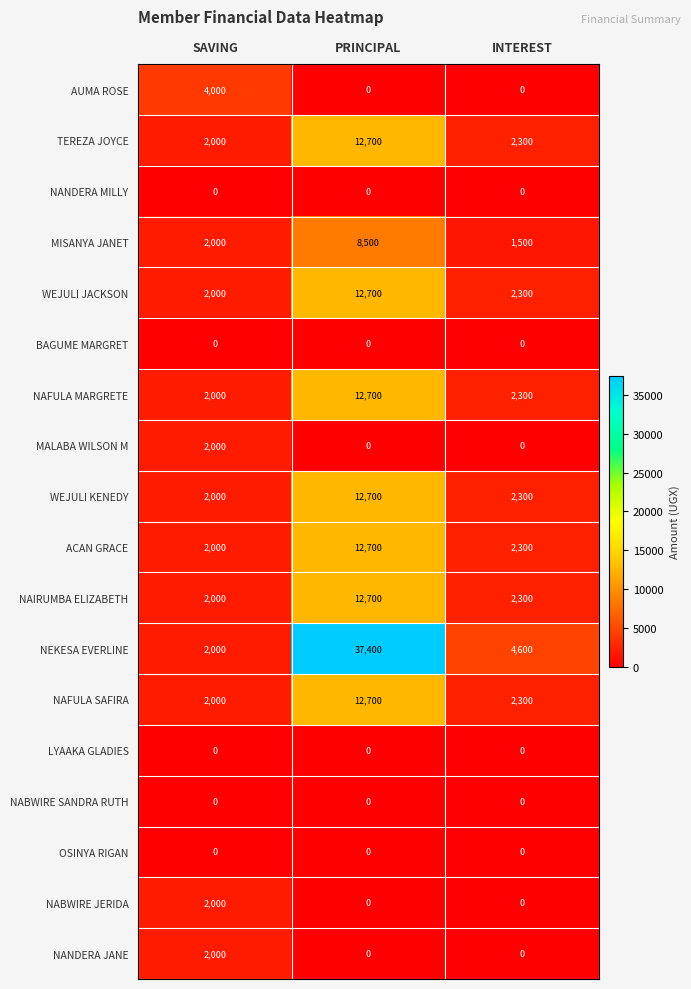

The MALABA WILSON M series shows 1388 at INTEREST. True or false?

False